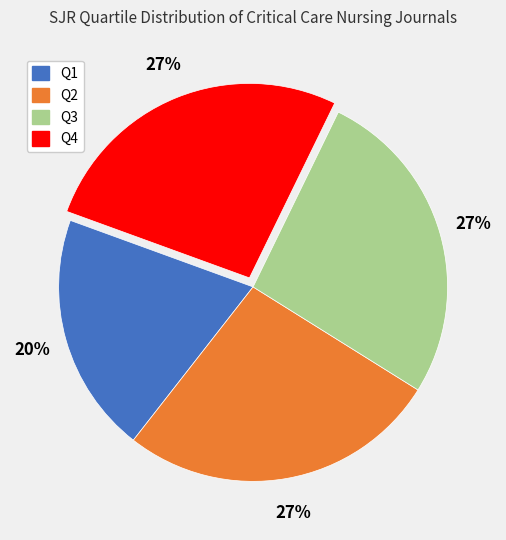

How many segments does this pie chart have?

4